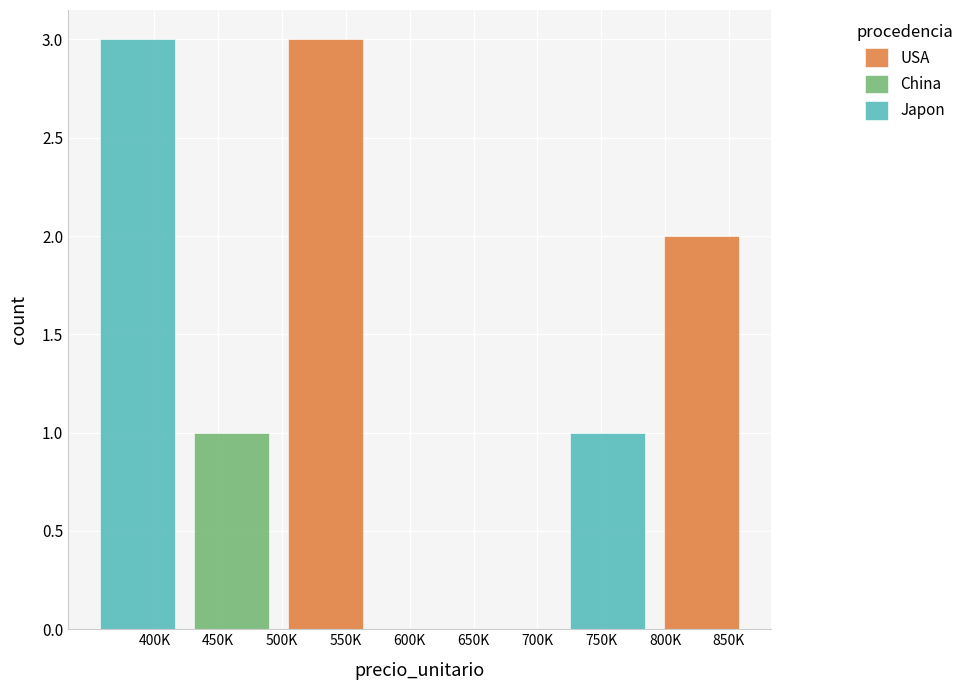

Which category has the highest value across all series?

500K